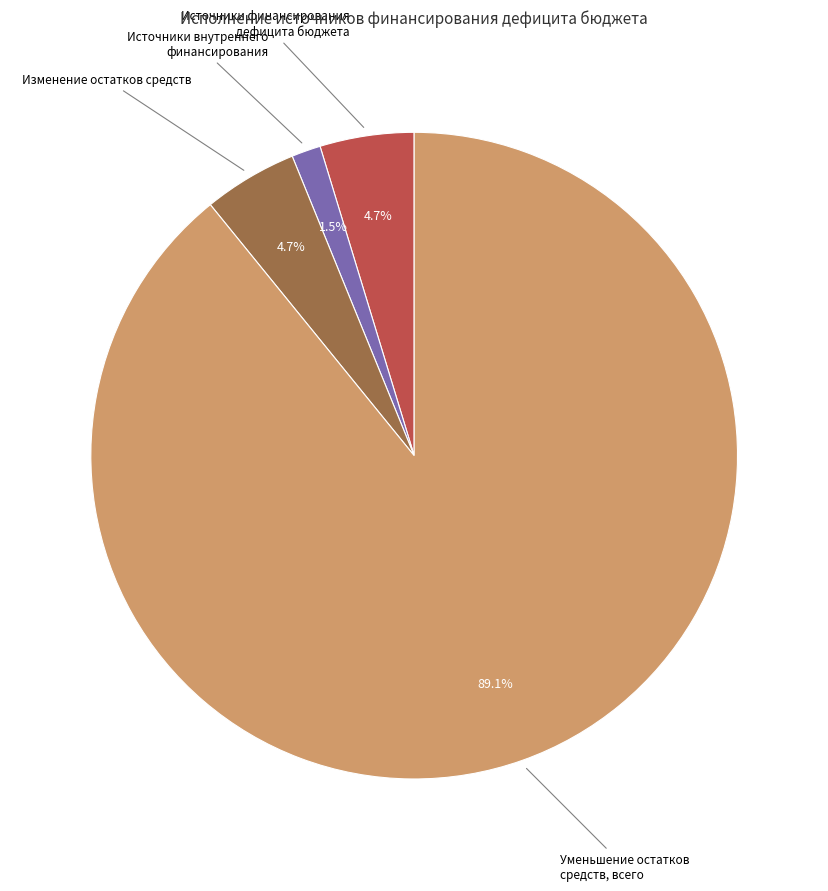

How many segments does this pie chart have?

4